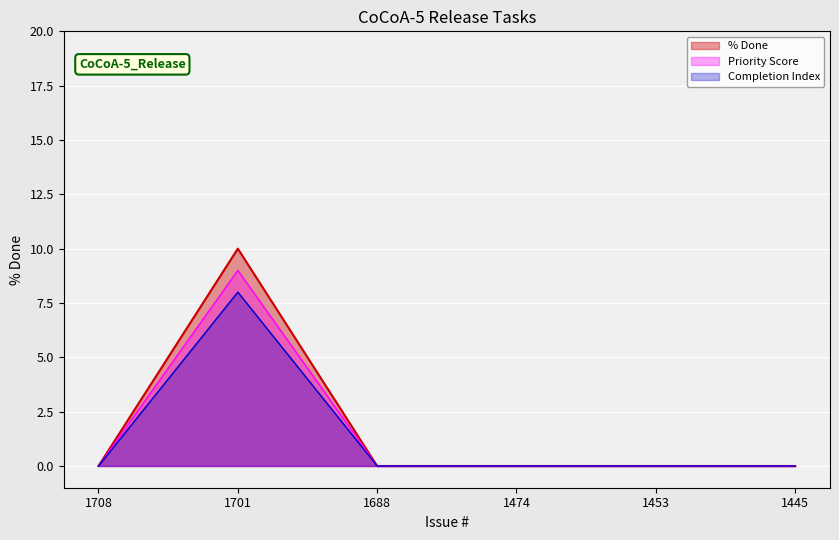

Where is the data nearest to the value 5?

1708